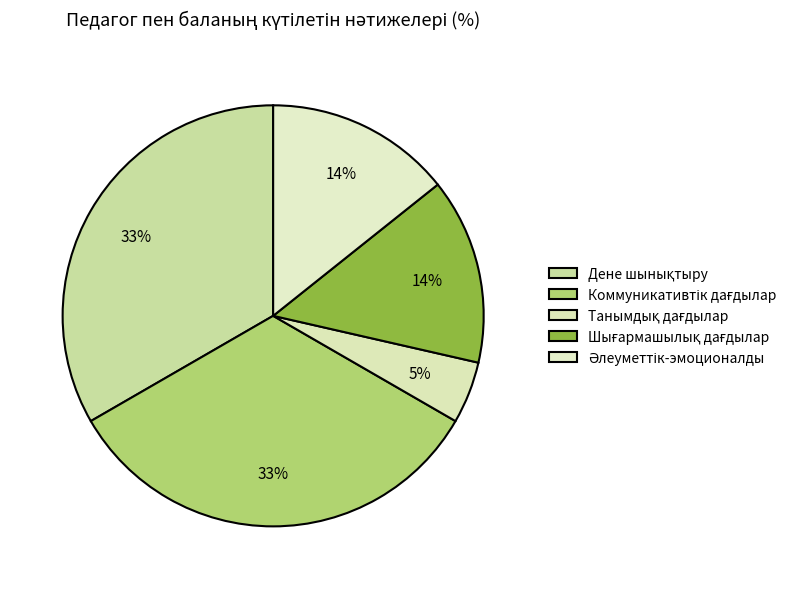

Which category has the biggest portion of the pie?

Дене шынықтыру (Жоғары)